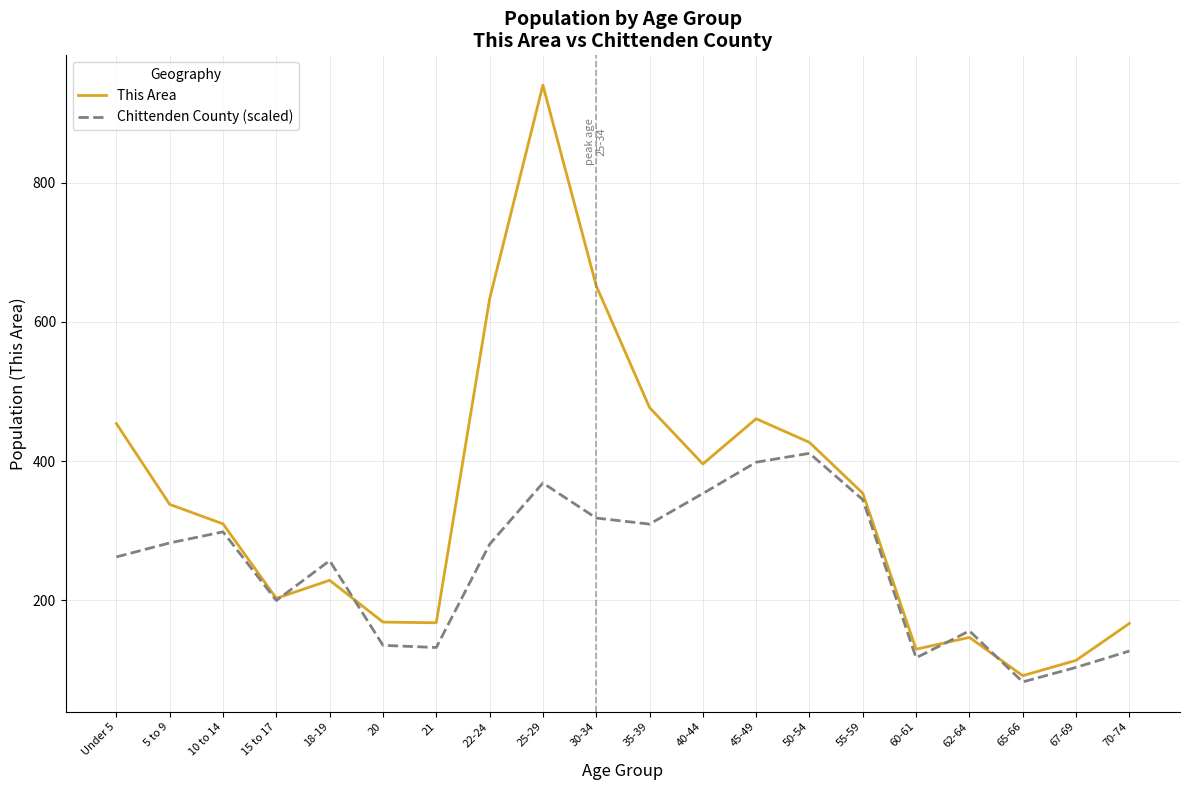

Which label corresponds to the smallest value in the chart?

65-66